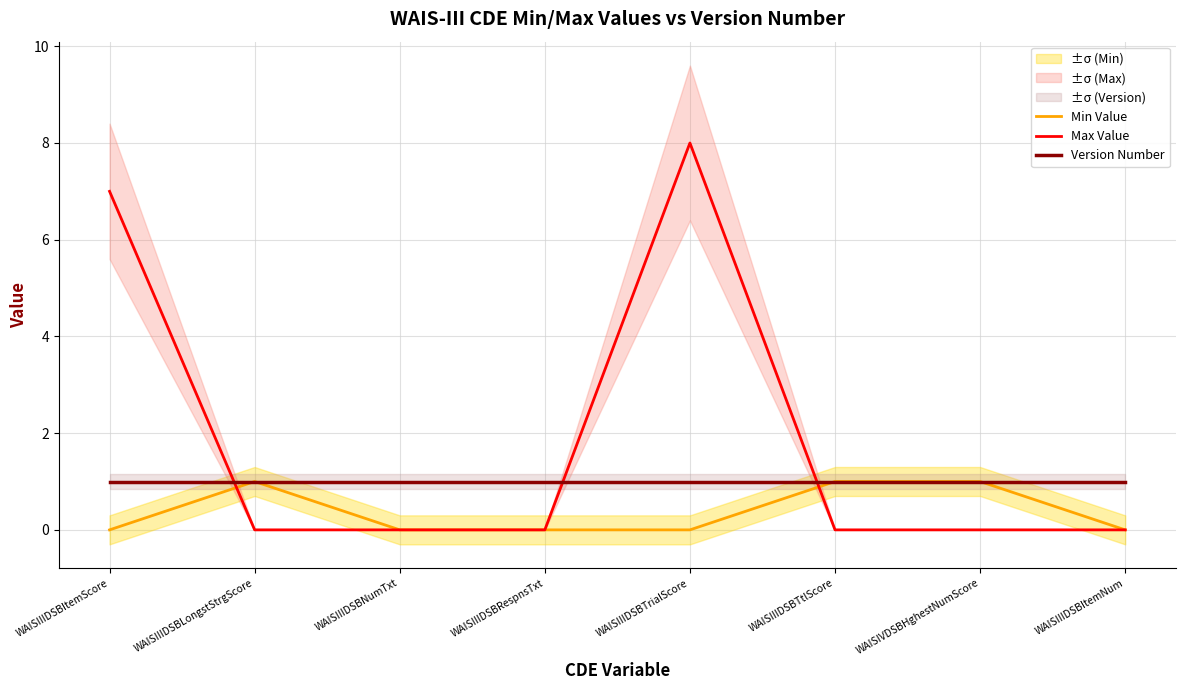

What is the greatest value displayed?

8